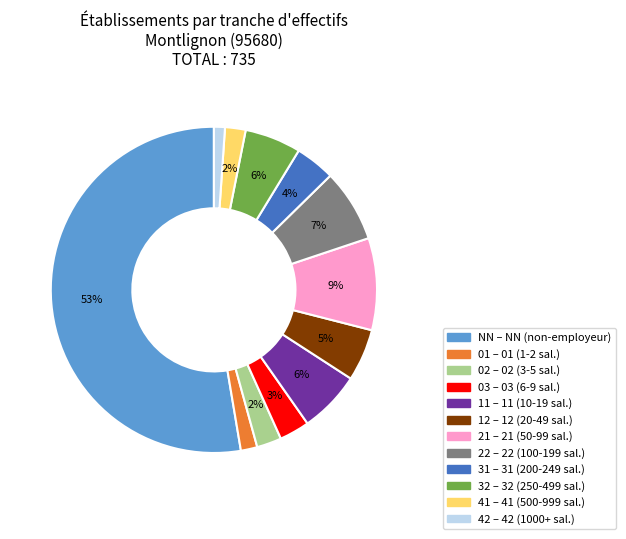

Between 32 and 22, which is larger?

22